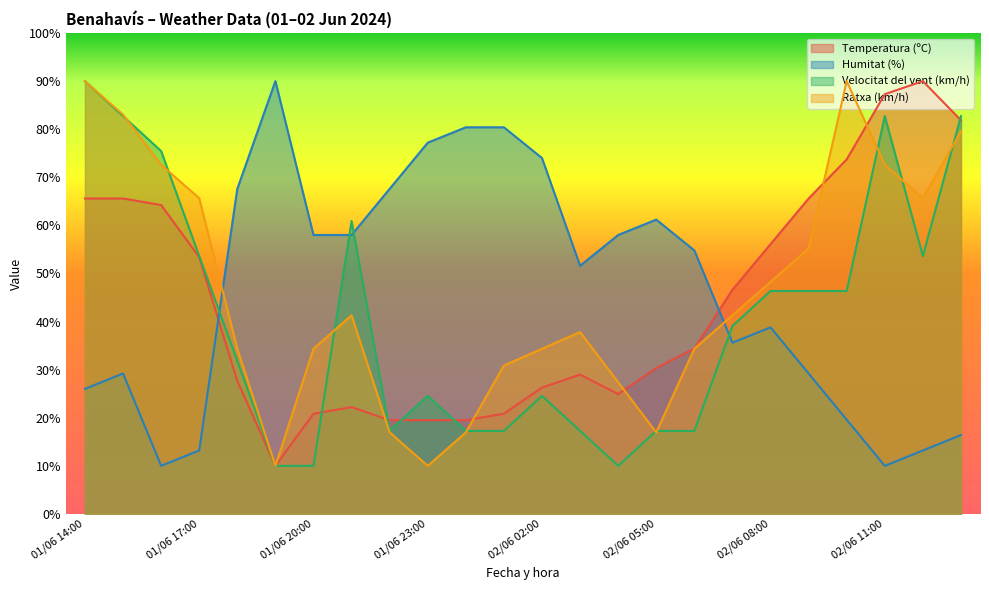

What is the average value of the Ratxa (km/h) series?

46.2